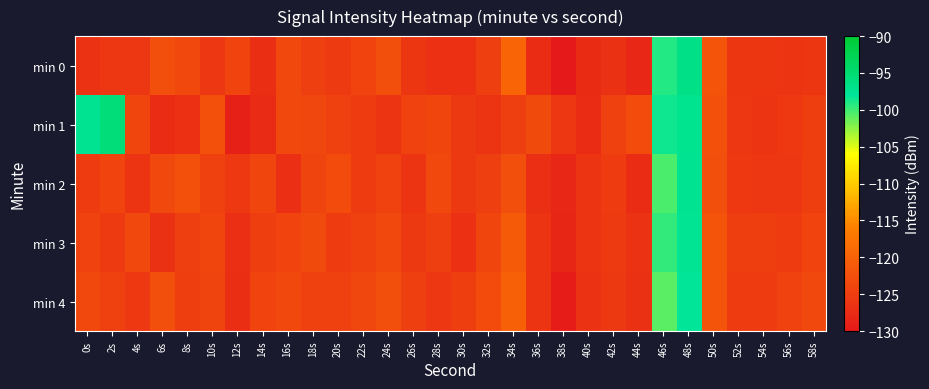

Reading right to left, transcribe all the data shown in this chart.

min 0: 58s=-126.1	56s=-126.3	54s=-126.1	52s=-126.0	50s=-121.9	48s=-96.6	46s=-99.1	44s=-128.0	42s=-126.6	40s=-127.4	38s=-129.9	36s=-127.2	34s=-119.6	32s=-124.8	30s=-126.7	28s=-126.8	26s=-126.0	24s=-122.7	22s=-124.1	20s=-125.3	18s=-124.8	16s=-123.3	14s=-127.1	12s=-124.2	10s=-125.8	8s=-123.4	6s=-122.5	4s=-125.8	2s=-125.9	0s=-126.6
min 1: 58s=-124.9	56s=-125.7	54s=-126.3	52s=-125.8	50s=-122.4	48s=-97.2	46s=-98.5	44s=-123.1	42s=-124.6	40s=-127.3	38s=-125.9	36s=-123.2	34s=-124.7	32s=-126.1	30s=-125.6	28s=-123.8	26s=-124.3	24s=-126.2	22s=-125.1	20s=-124.5	18s=-123.6	16s=-123.6	14s=-127.6	12s=-129.0	10s=-122.4	8s=-126.9	6s=-127.3	4s=-123.9	2s=-95.6	0s=-97.5
min 2: 58s=-125.0	56s=-125.9	54s=-125.8	52s=-125.7	50s=-122.6	48s=-97.5	46s=-100.4	44s=-127.3	42s=-125.2	40s=-126.1	38s=-128.0	36s=-126.9	34s=-122.8	32s=-124.7	30s=-125.6	28s=-123.5	26s=-126.4	24s=-124.3	22s=-125.2	20s=-123.1	18s=-124.0	16s=-126.9	14s=-123.8	12s=-125.7	10s=-124.6	8s=-122.5	6s=-123.4	4s=-126.3	2s=-124.2	0s=-125.1
min 3: 58s=-124.2	56s=-125.1	54s=-125.0	52s=-124.9	50s=-121.8	48s=-97.7	46s=-99.6	44s=-126.5	42s=-125.4	40s=-126.3	38s=-128.2	36s=-126.1	34s=-121.0	32s=-123.9	30s=-126.8	28s=-124.7	26s=-125.6	24s=-123.5	22s=-124.4	20s=-125.3	18s=-123.2	16s=-124.1	14s=-125.0	12s=-126.9	10s=-123.8	8s=-124.7	6s=-126.6	4s=-123.5	2s=-125.4	0s=-124.3
min 4: 58s=-123.4	56s=-124.3	54s=-125.2	52s=-125.1	50s=-122.0	48s=-97.9	46s=-100.8	44s=-126.7	42s=-125.6	40s=-126.5	38s=-129.4	36s=-126.3	34s=-120.2	32s=-123.1	30s=-125.0	28s=-125.9	26s=-124.8	24s=-122.7	22s=-123.6	20s=-124.5	18s=-124.4	16s=-123.3	14s=-124.2	12s=-127.1	10s=-124.0	8s=-124.9	6s=-122.8	4s=-125.7	2s=-124.6	0s=-123.5